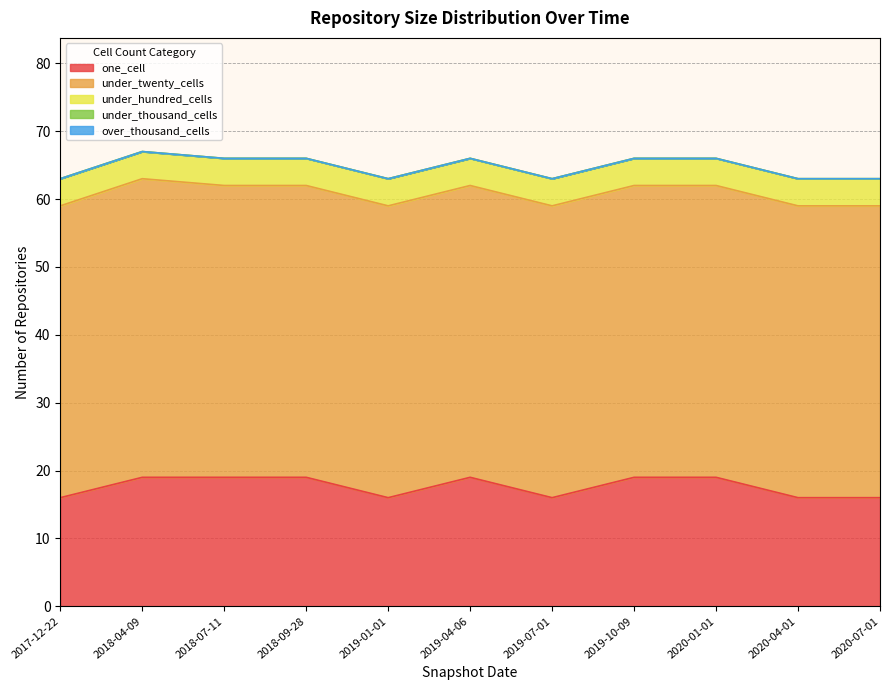

True or false: one_cell and under_hundred_cells cross at least once.

False